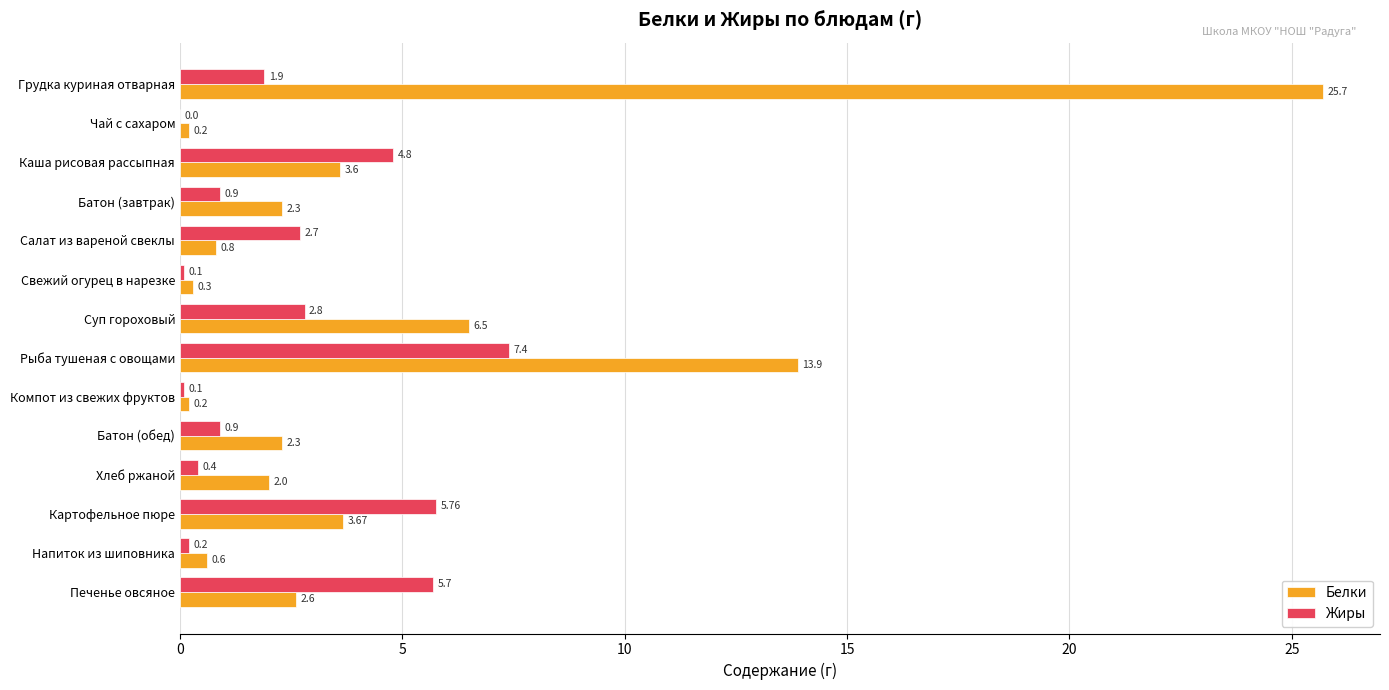

Which series changed the most between Рыба тушеная с овощами and Напиток из шиповника?

Белки